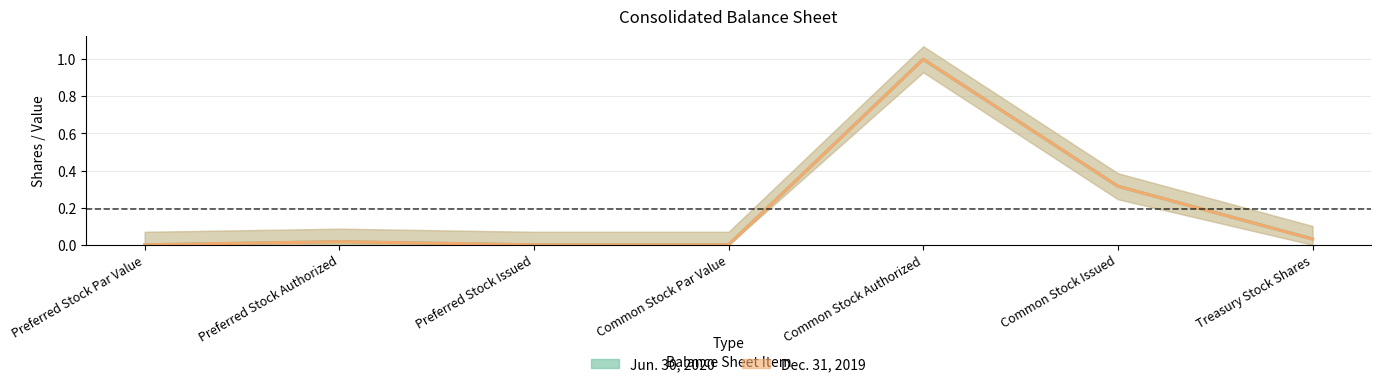

Which category has the highest value across all series?

Common Stock Authorized